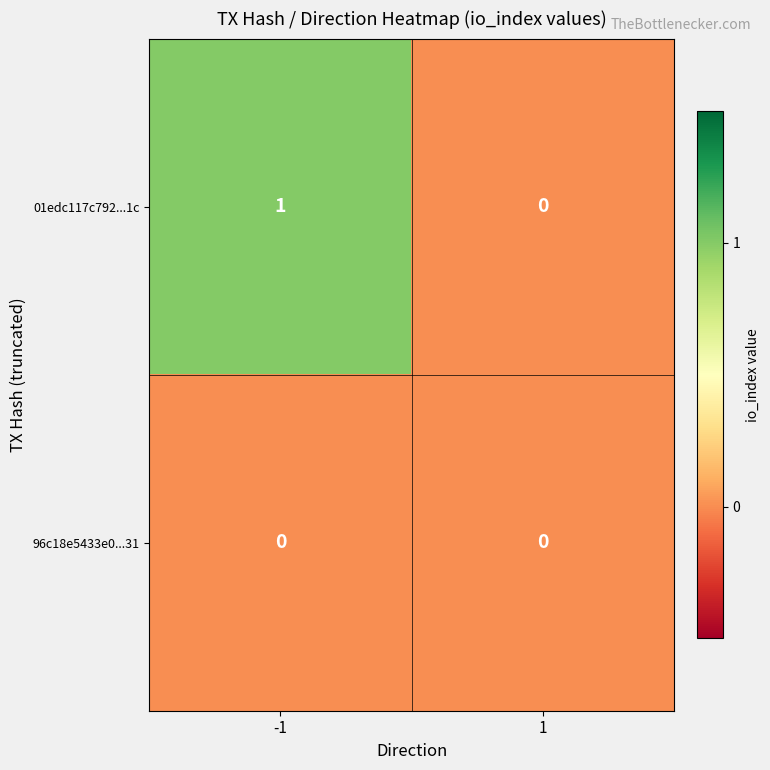

Which series changed the most between -1 and 1?

01edc117c792...1c